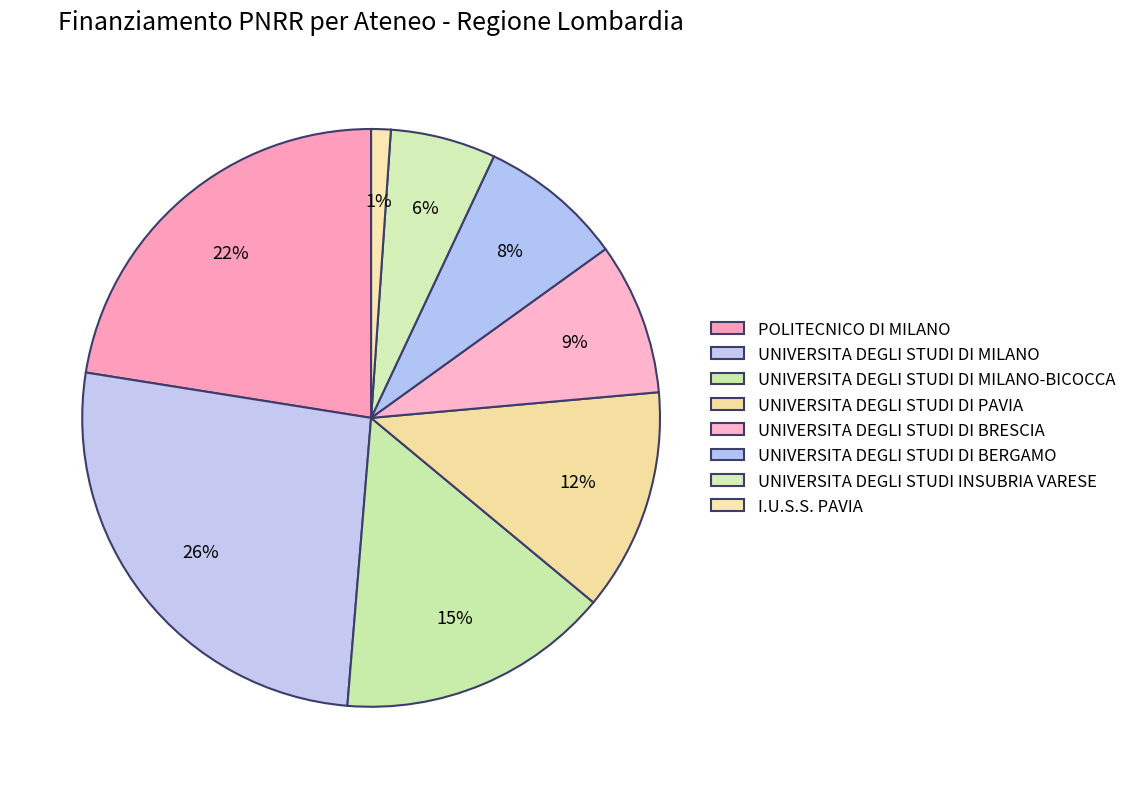

True or false: POLITECNICO DI MILANO accounts for 16% of the total.

False